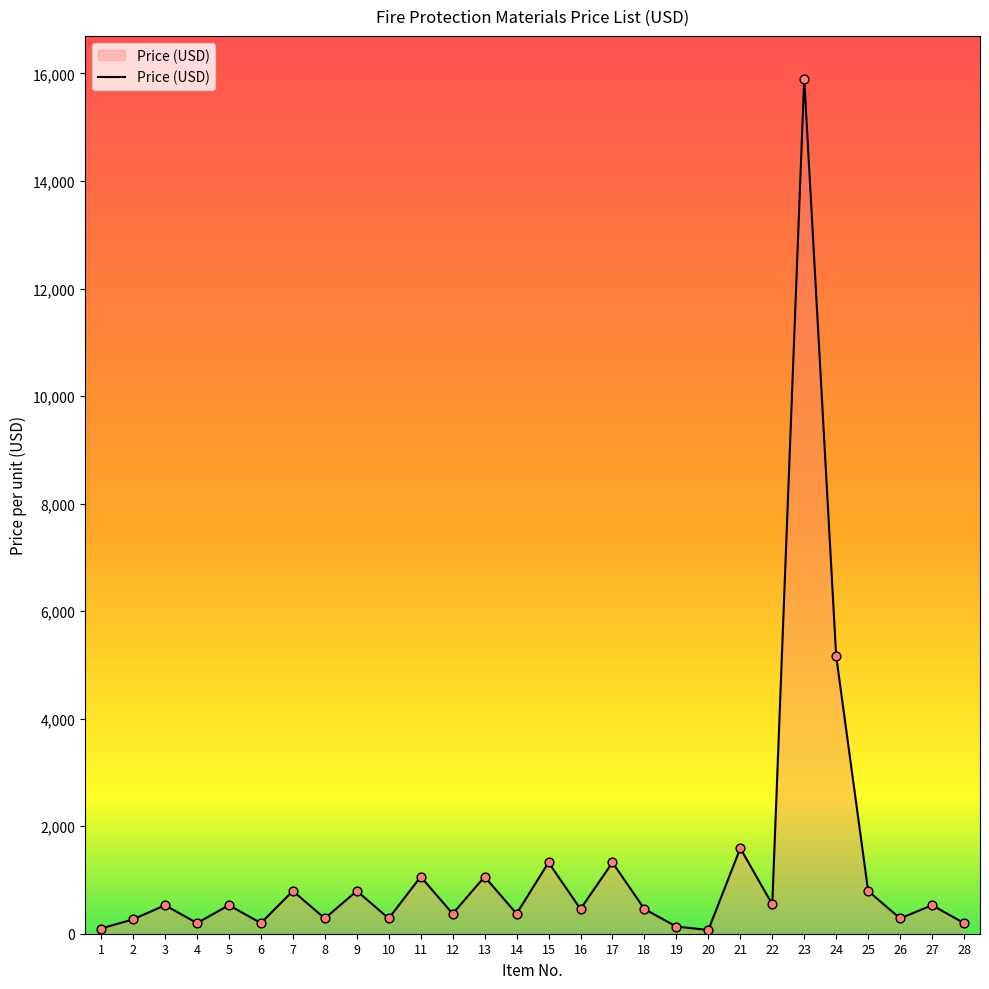

What is the change in value from 1 to 26?

+188.4